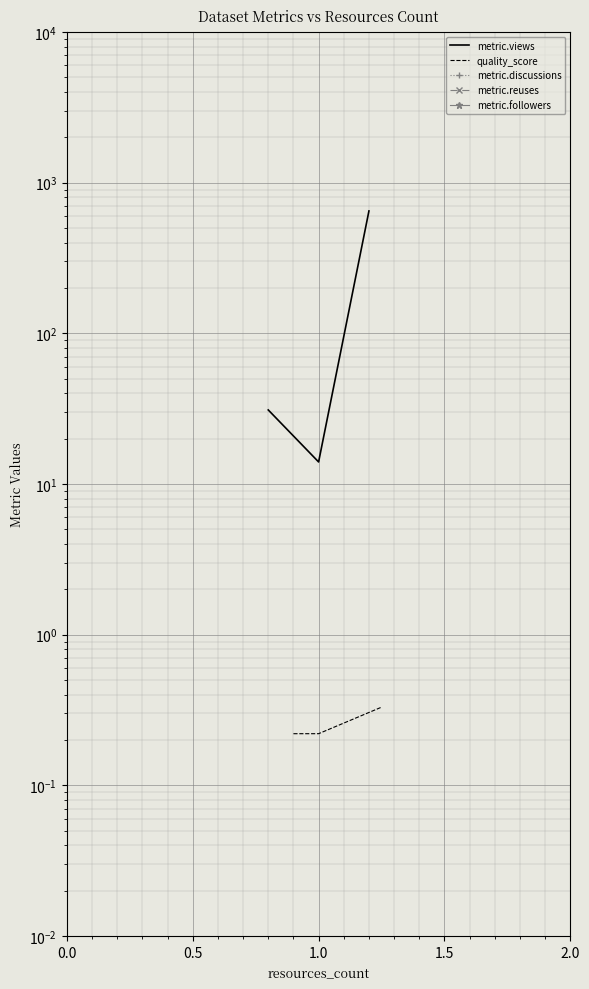

Between 0.5 and 0.0, which is larger?

0.5